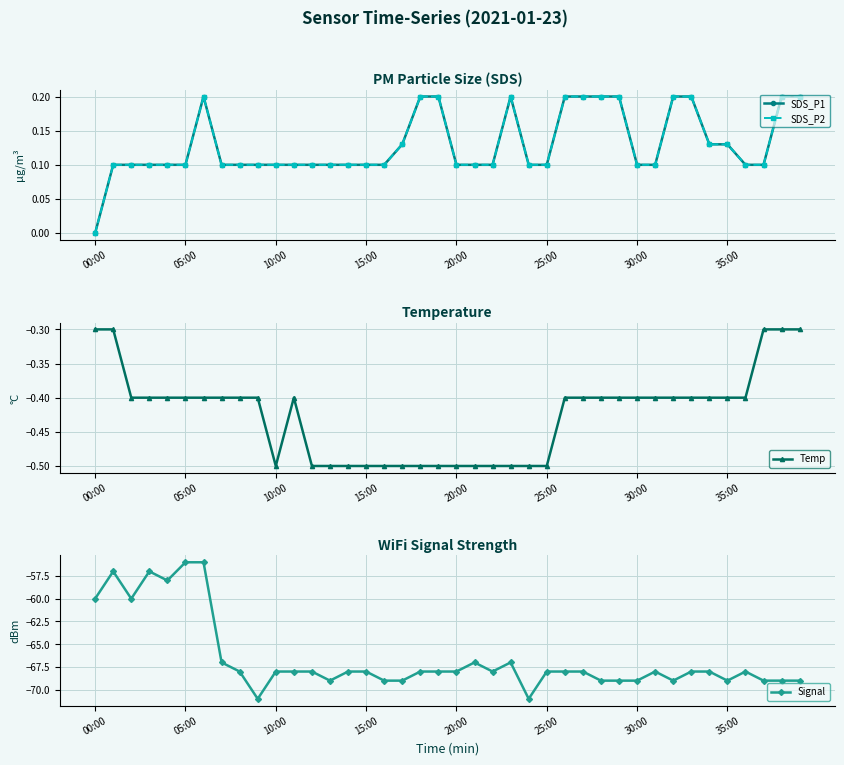

The SDS_P2 series shows 0.0 at 35:00. True or false?

False